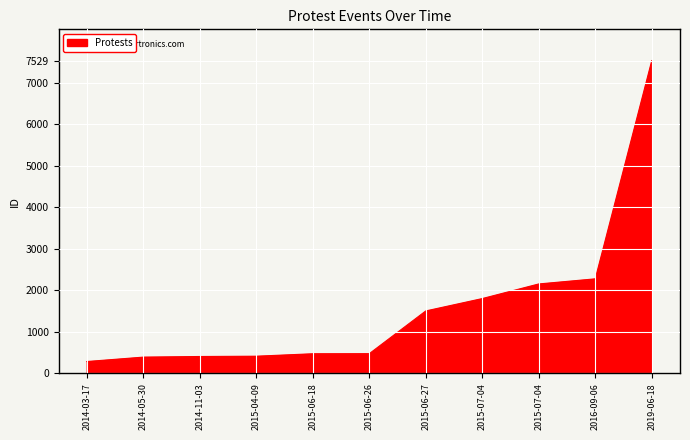

How many lines are shown in the chart?

1